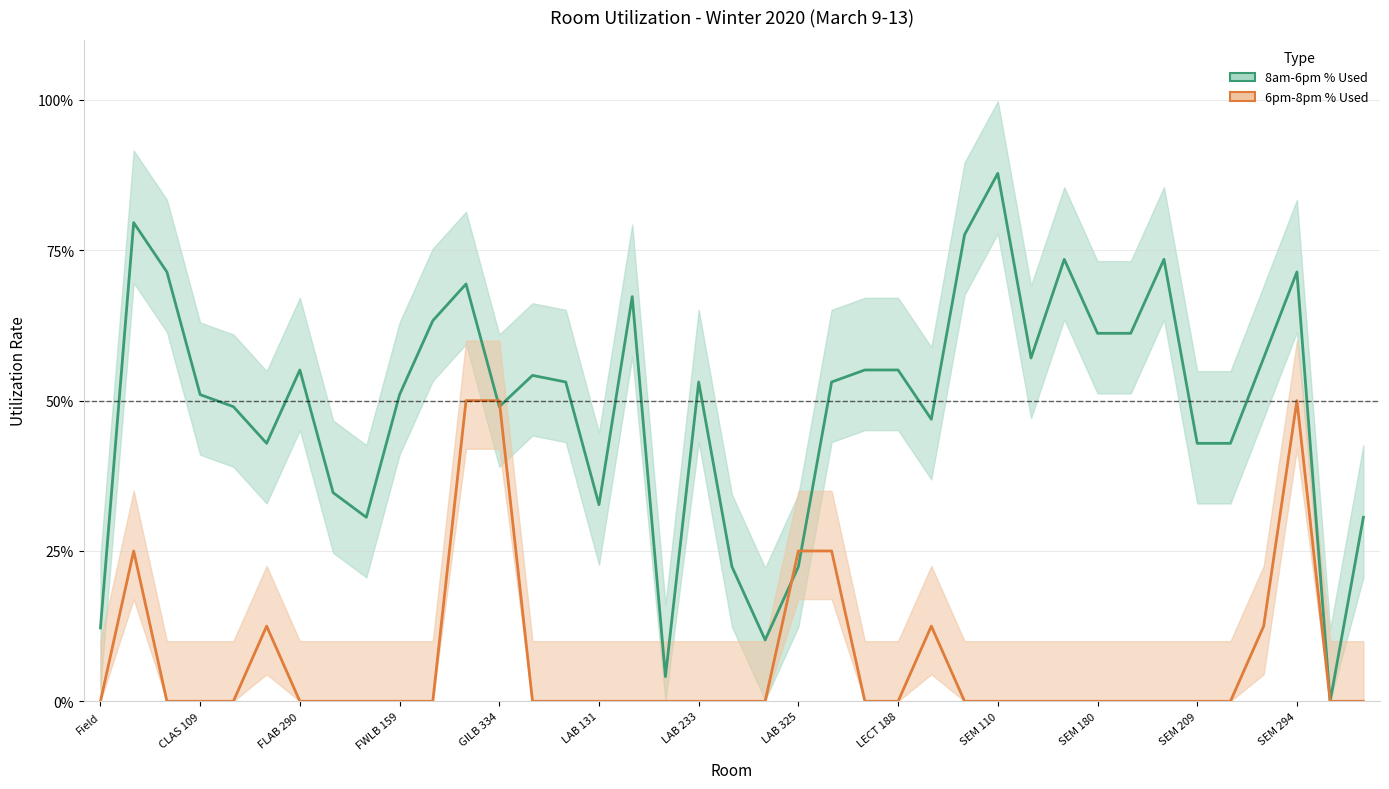

Rank the series by their maximum value, from lowest to highest.

6pm-8pm % Used, 8am-6pm % Used